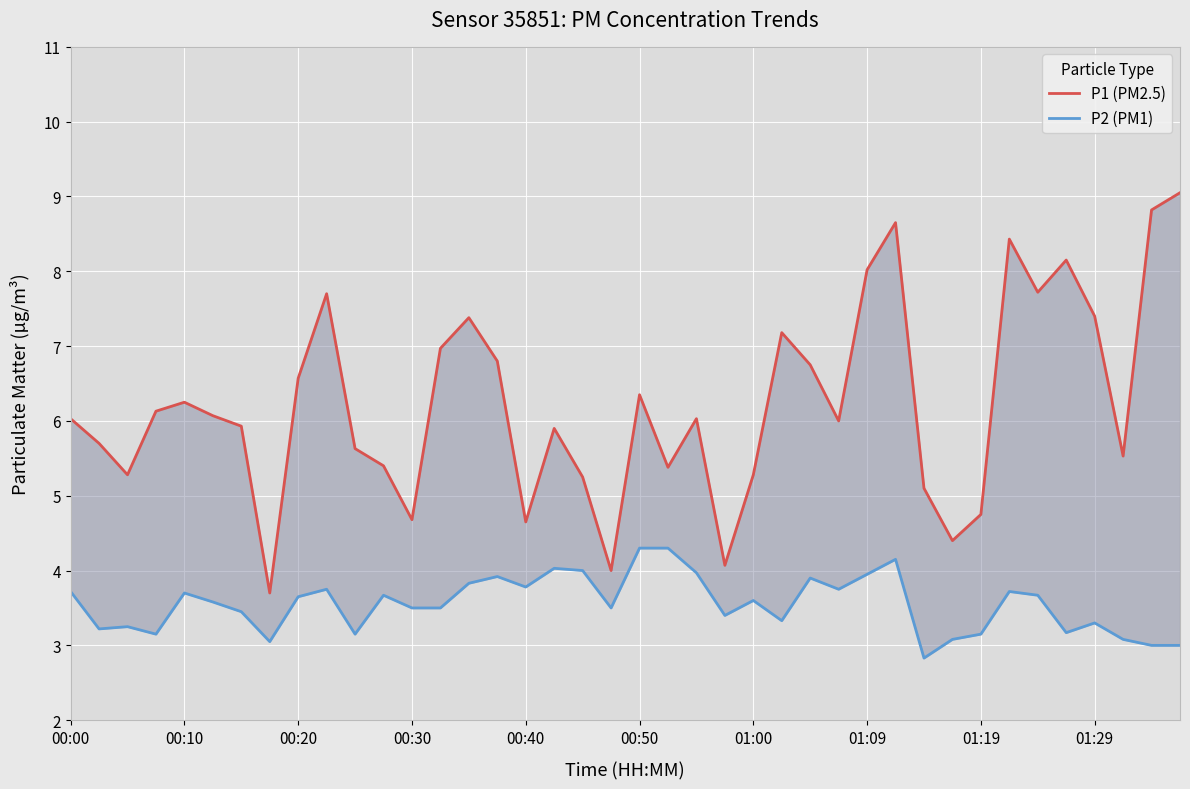

What is the value of the P1 (PM2.5) point at the 18th from the left?

5.9